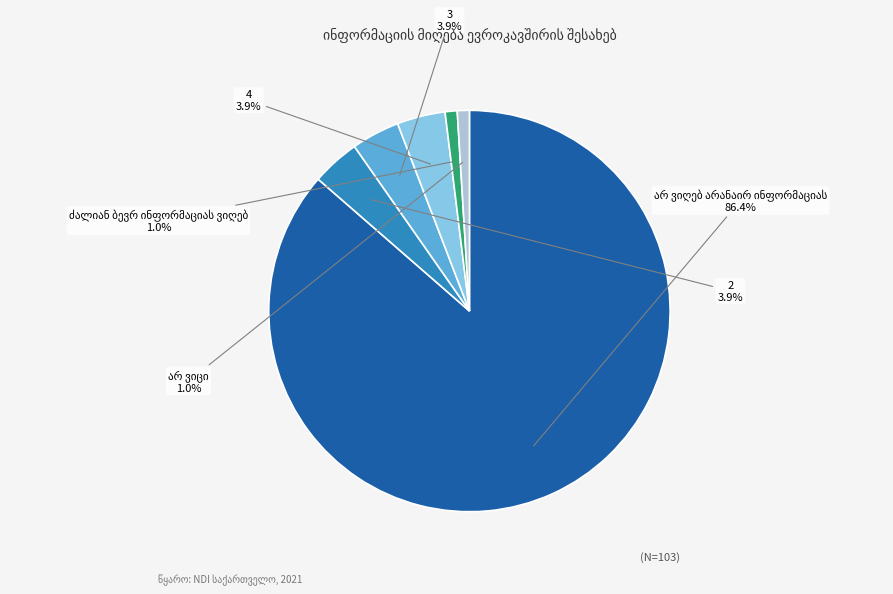

Which category has the biggest portion of the pie?

არ ვიღებ არანაირ ინფორმაციას